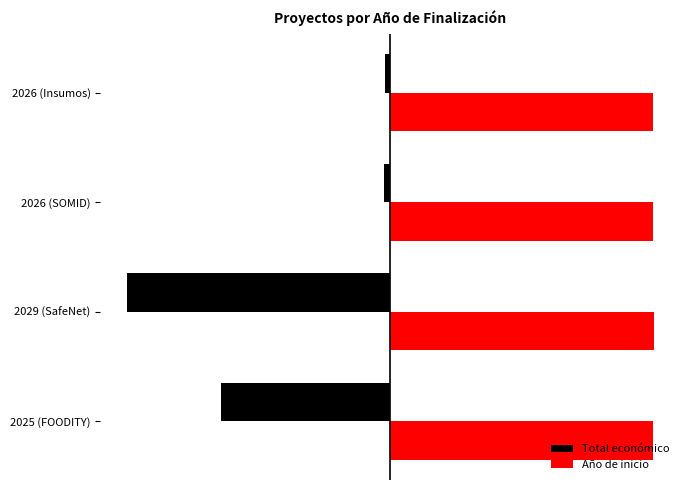

What are all the series names shown in the legend?

Total económico, Año de inicio